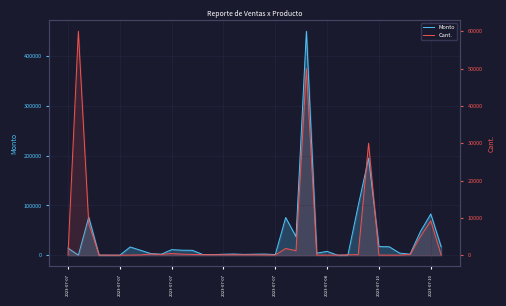

How many values in the Cant. series are below 100?

15